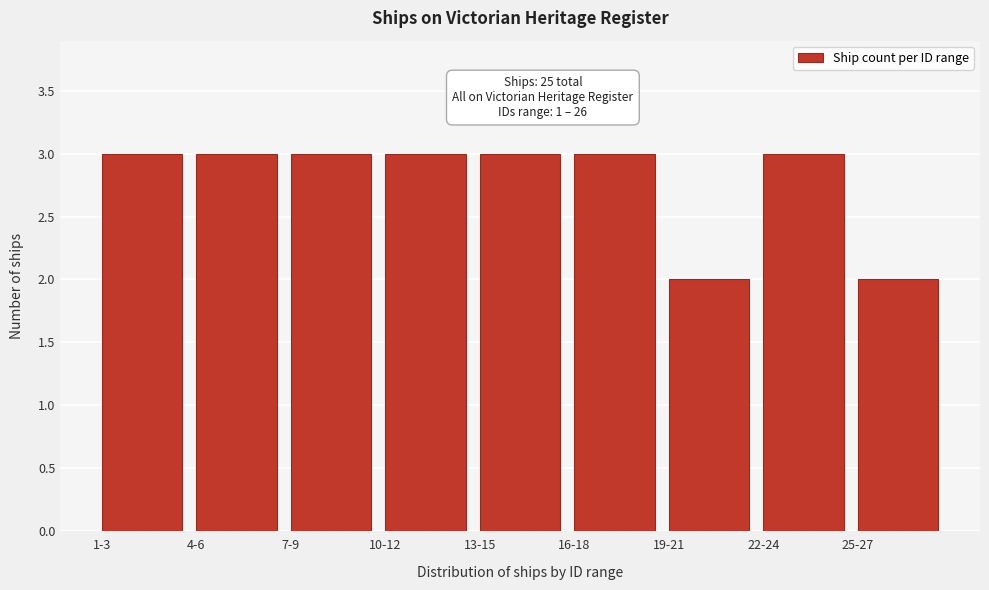

Reading left to right, list all the values displayed in this chart.

1-3=3	4-6=3	7-9=3	10-12=3	13-15=3	16-18=3	19-21=2	22-24=3	25-27=2